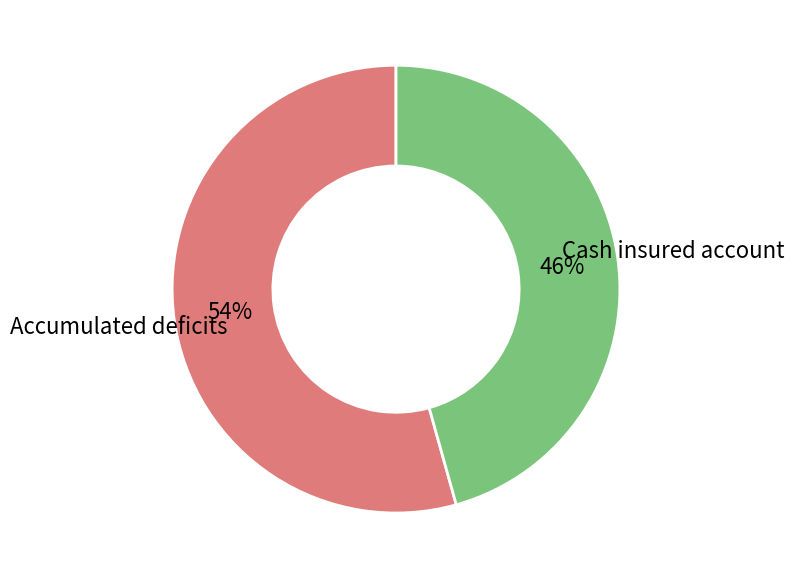

Is there a majority slice in this chart?

Yes